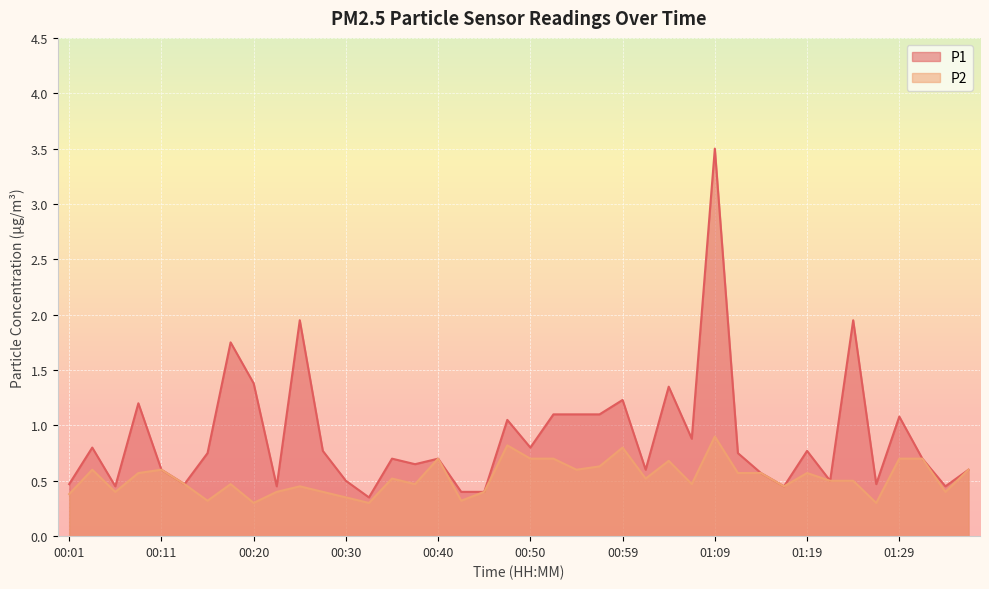

What is the label of the 4th point from the right?

01:29